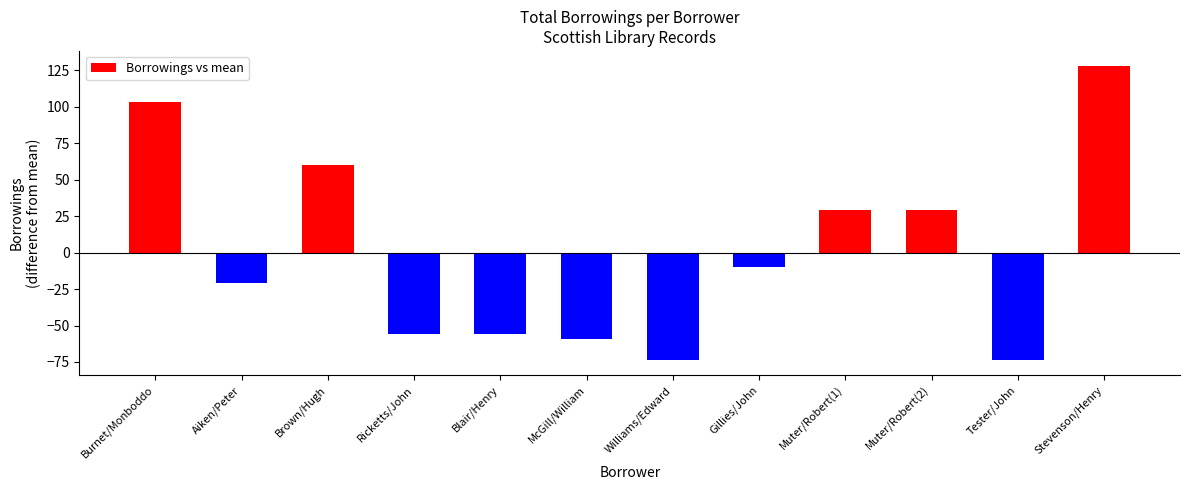

The value at Muter/Robert(1) is 16.4. True or false?

False